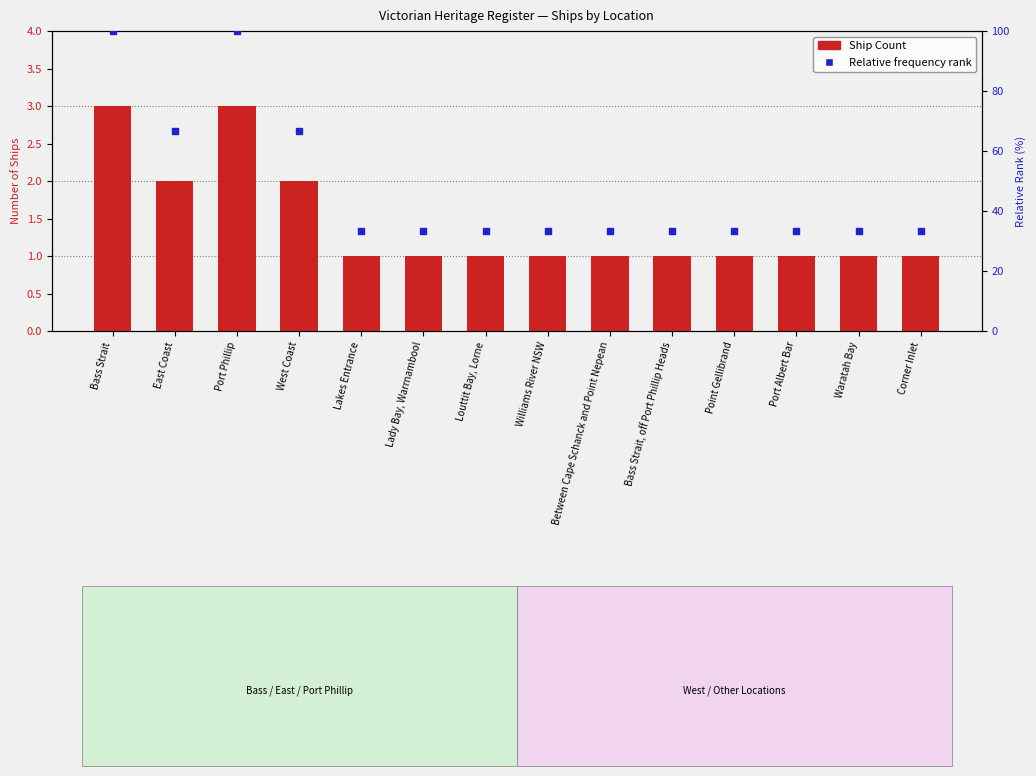

Which series contains the lowest Y value?

Ship Count